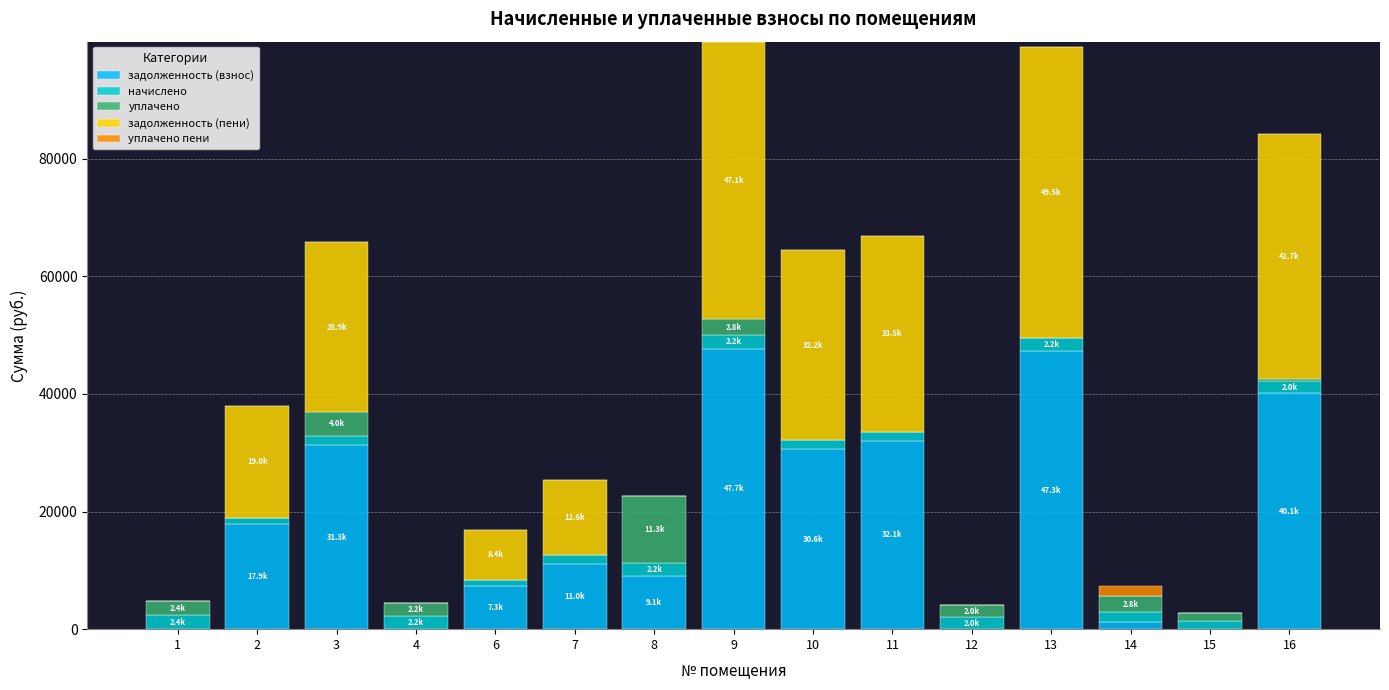

What is the maximum value for задолженность (взнос)?

47708.3